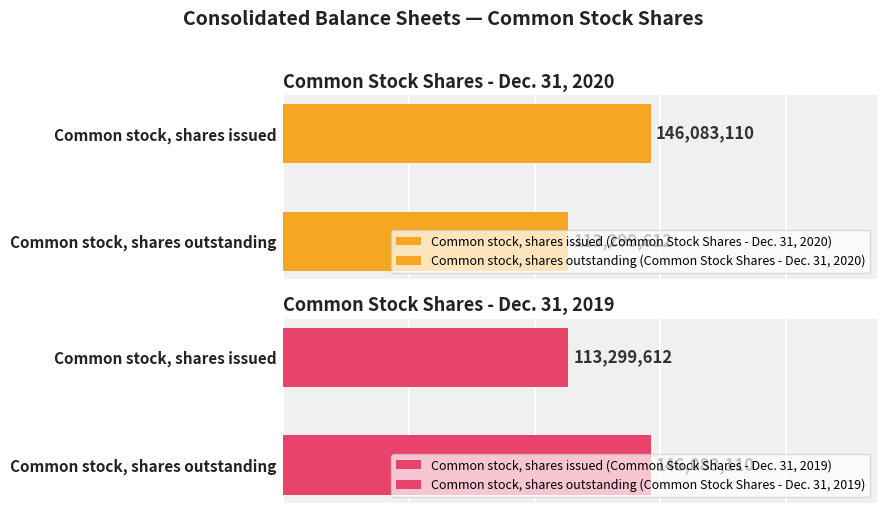

What is the difference between the maximum and minimum values in the Dec. 31, 2019 series?

32783498